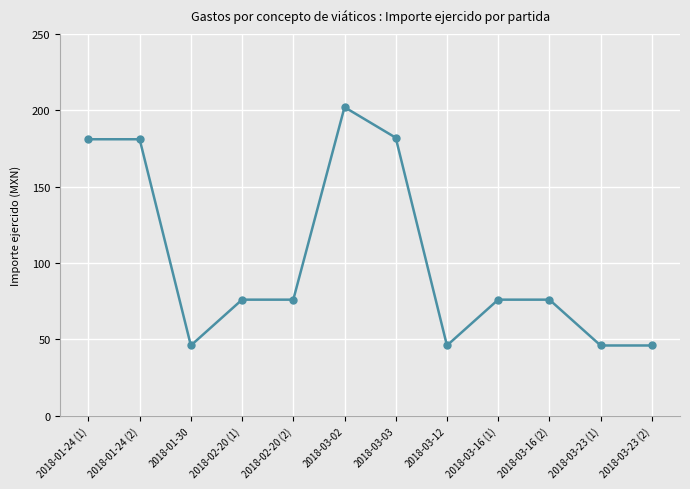

What is the sum of the values at 2018-03-03 and 2018-03-23 (1)?

228